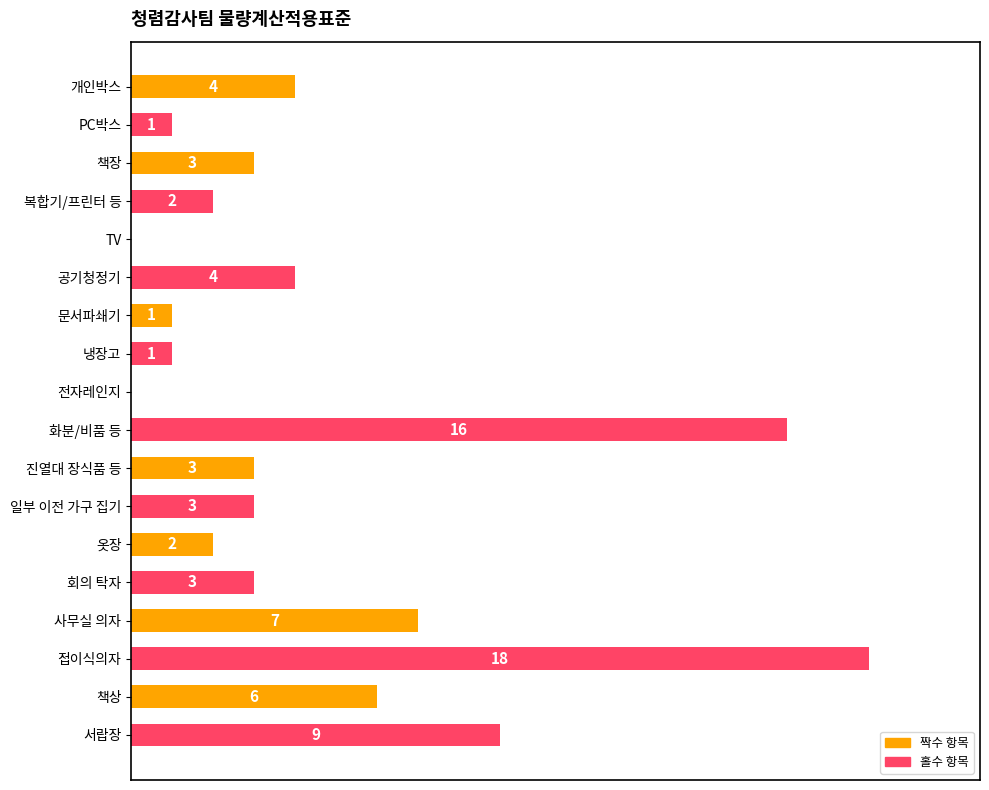

Between PC박스 and 공기청정기, which is larger?

공기청정기